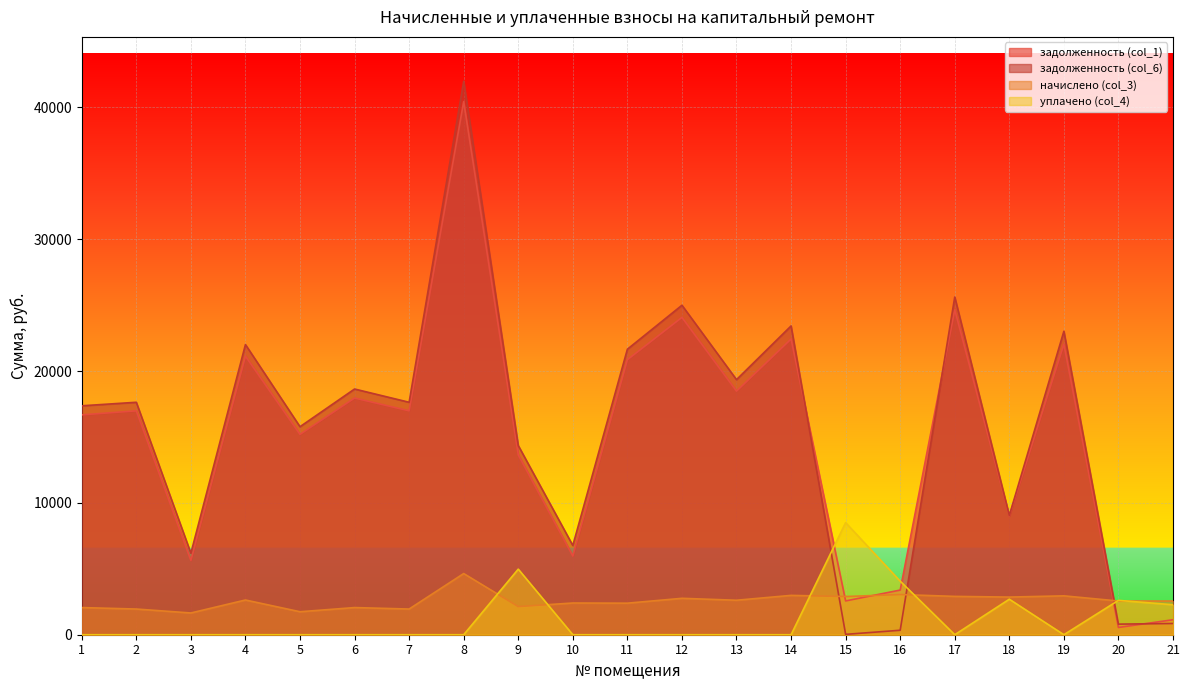

Is it true that задолженность (col_1) equals 4070.2 at 5?

False